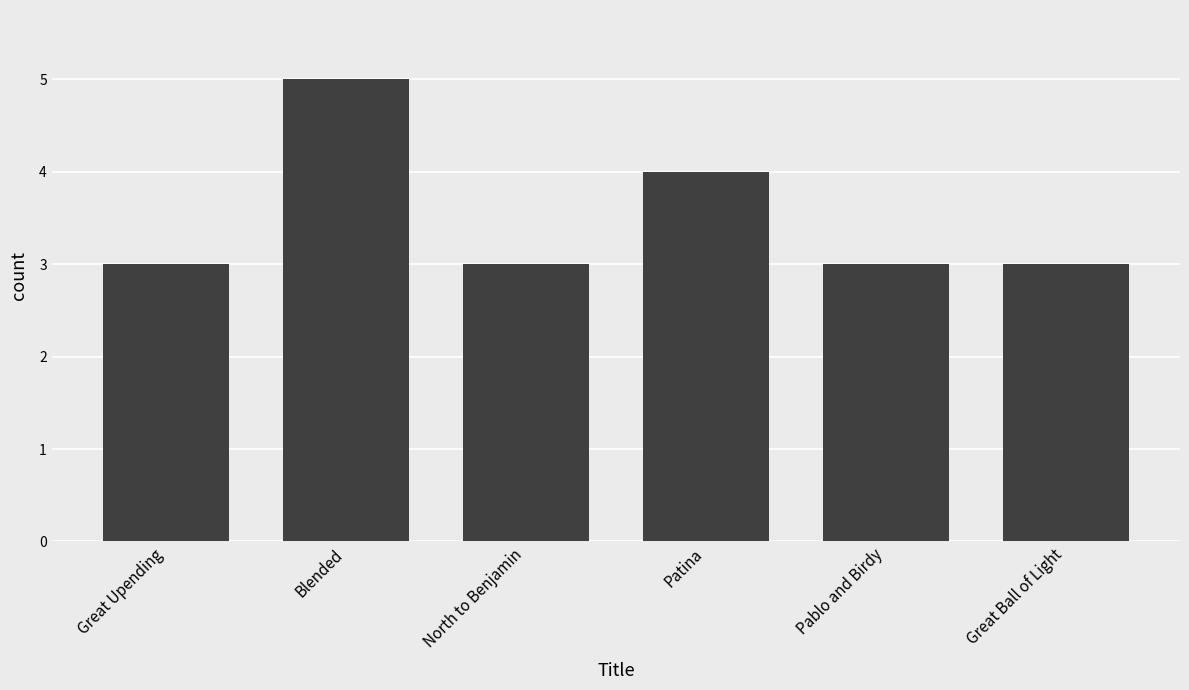

Read the value at Great Ball of Light.

3